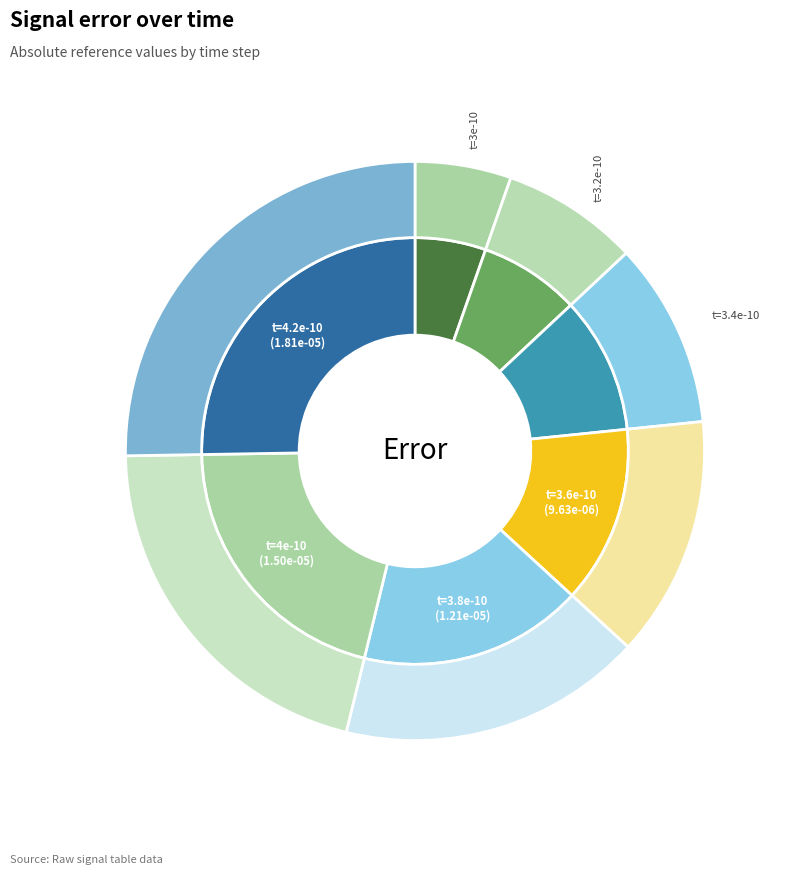

To the nearest percent, what percentage of the pie is 3.8e-10?

17%